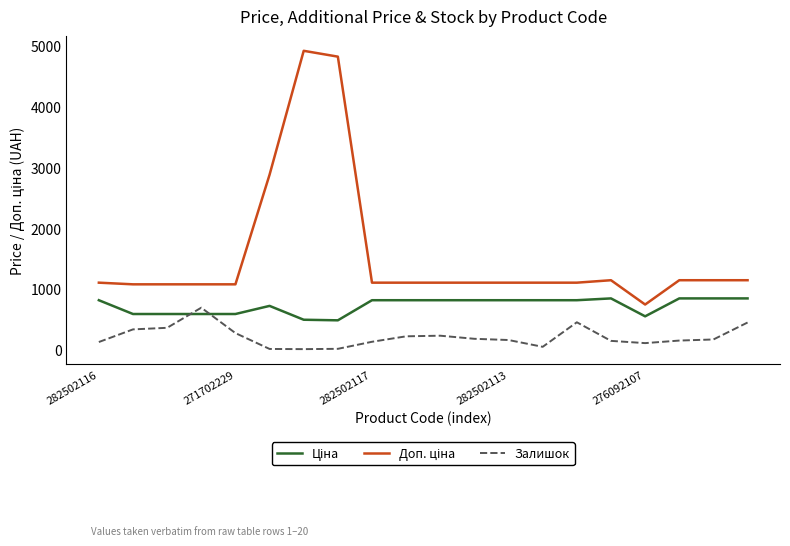

What is the highest value of the Залишок series?

690.0